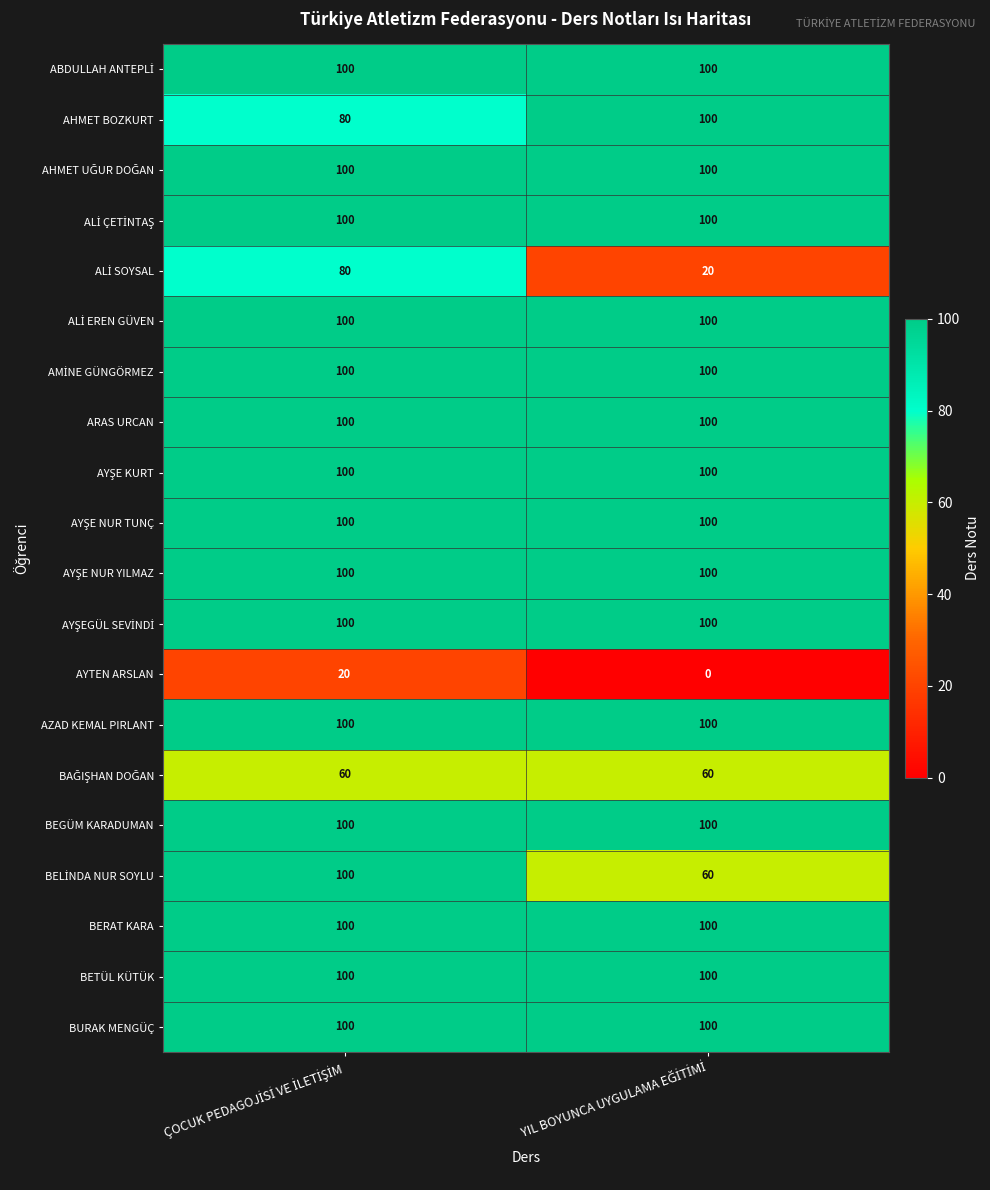

What is the lowest value of the BETÜL KÜTÜK series?

100